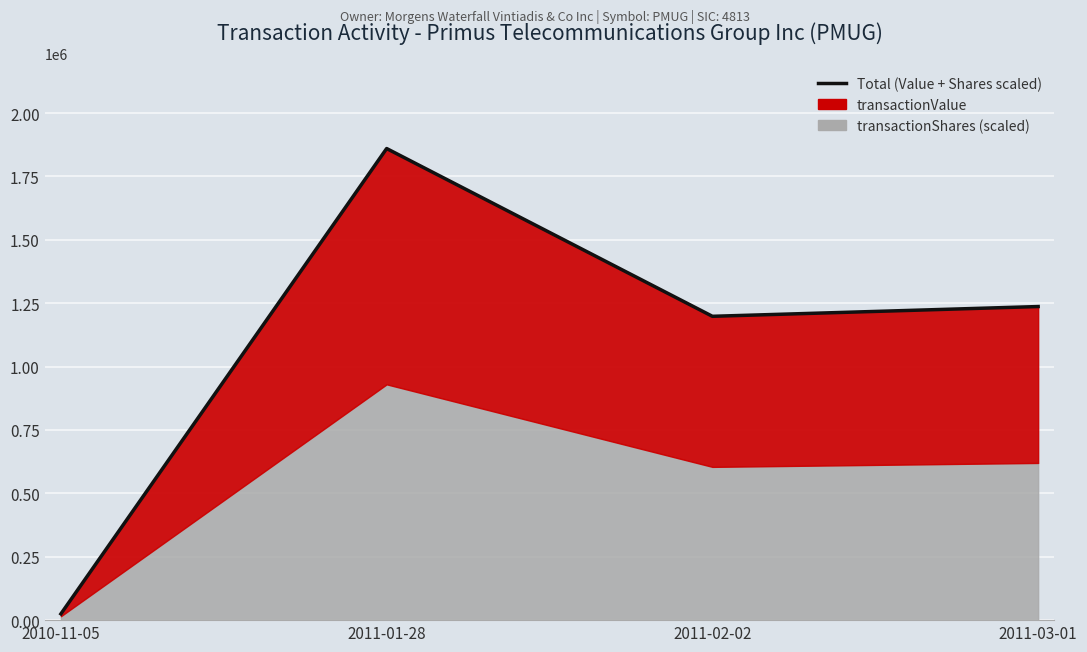

At which category does the chart reach its minimum across all series?

2010-11-05